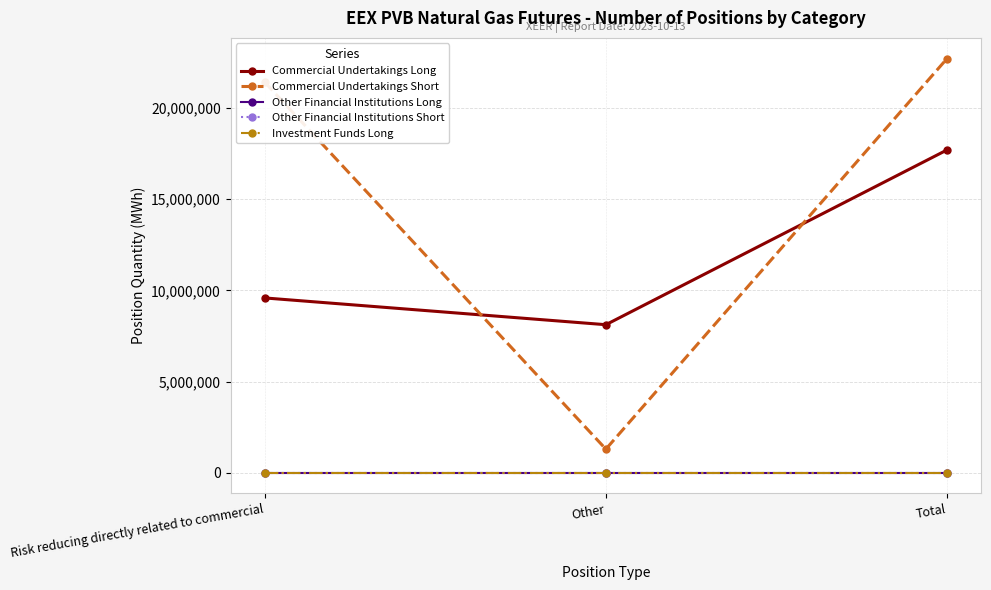

What position from the right is Other?

2